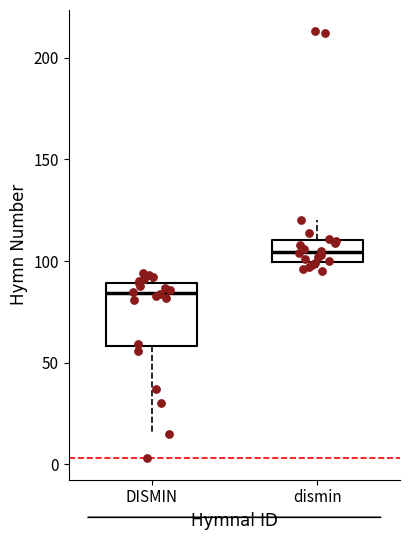

Reading left to right, read every box against the y-axis: the position of its median line, the range the box covers, and the ends of its whiskers. The values are not printed on the chart, so give them approximately, as read against the axis.

DISMIN: median 85, box 60 to 90, whiskers 15 to 95
dismin: median 105, box 100 to 110, whiskers 95 to 120